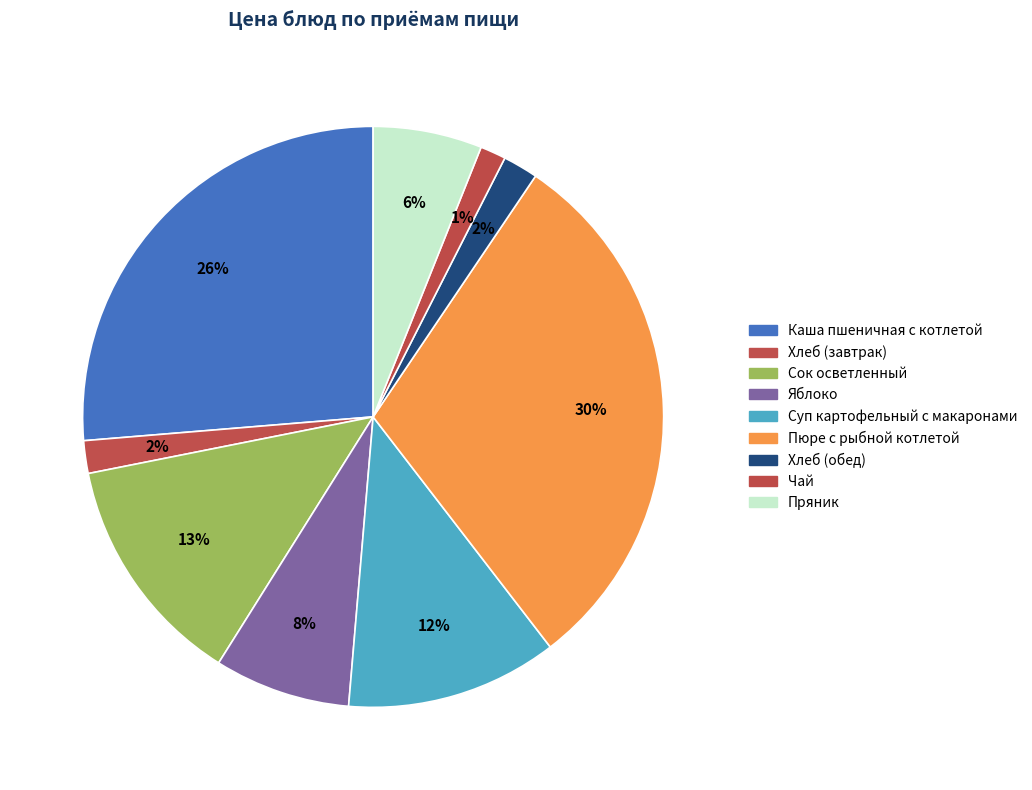

How many segments does this pie chart have?

9